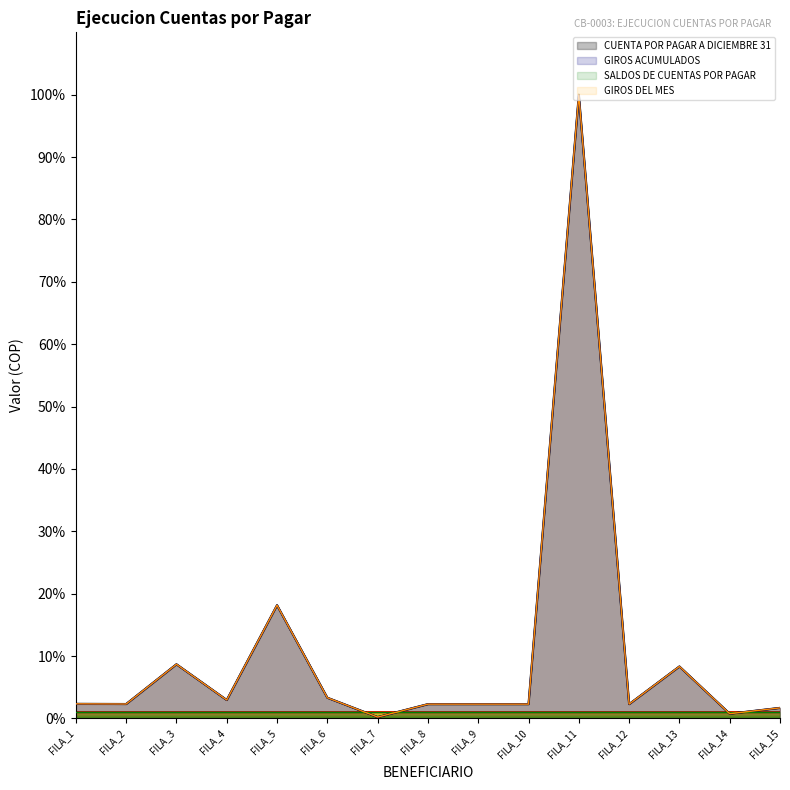

True or false: CUENTA POR PAGAR A DICIEMBRE 31 has more than 2 points higher than both neighbors.

True